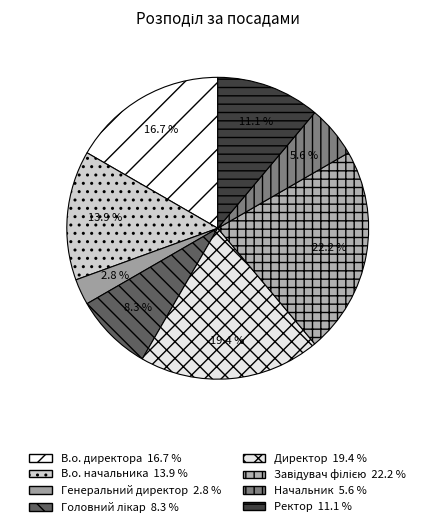

What percentage is the Завідувач філією slice, to the nearest percent?

22%